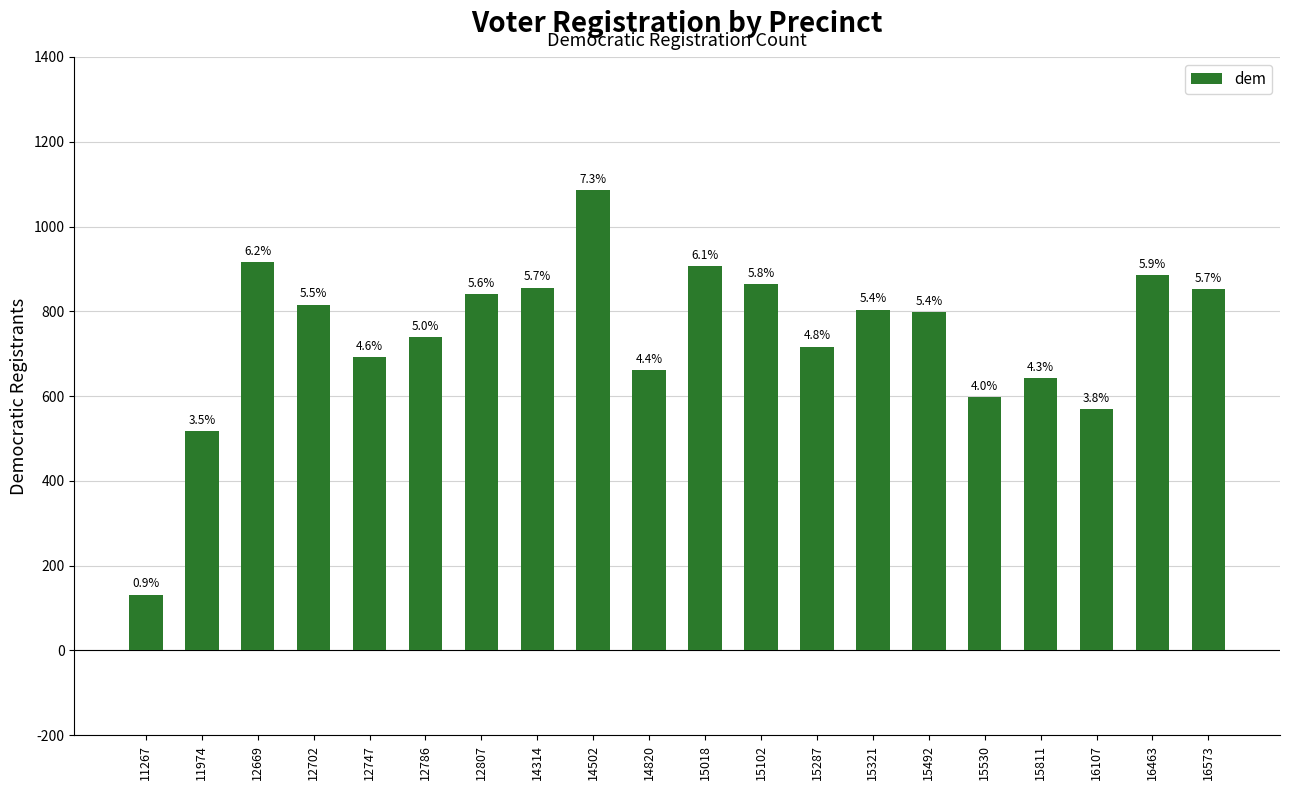

At which label does the data first exceed 804?

12669